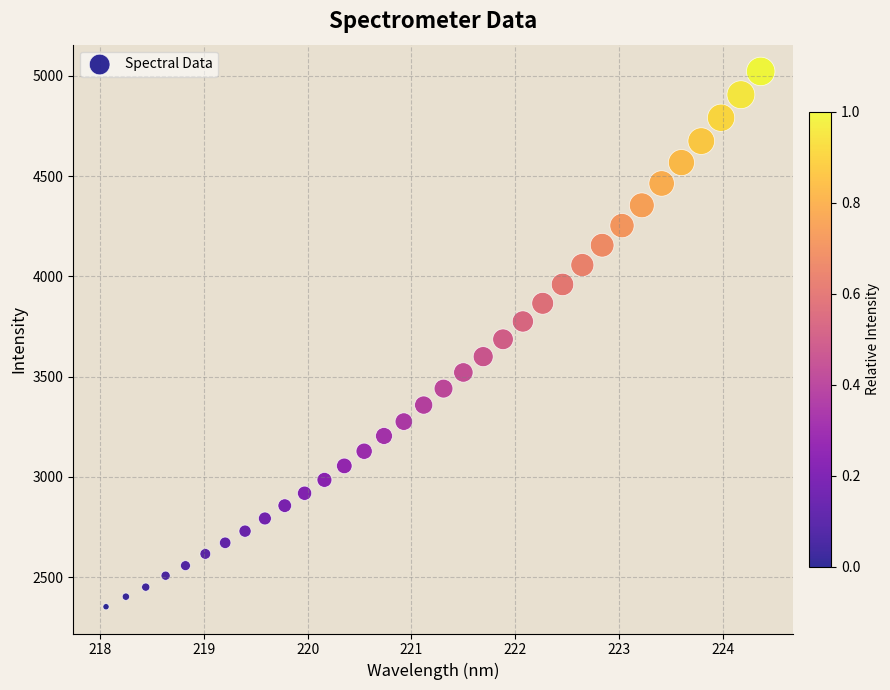

What is the range of Y values (max minus min)?

2668.4